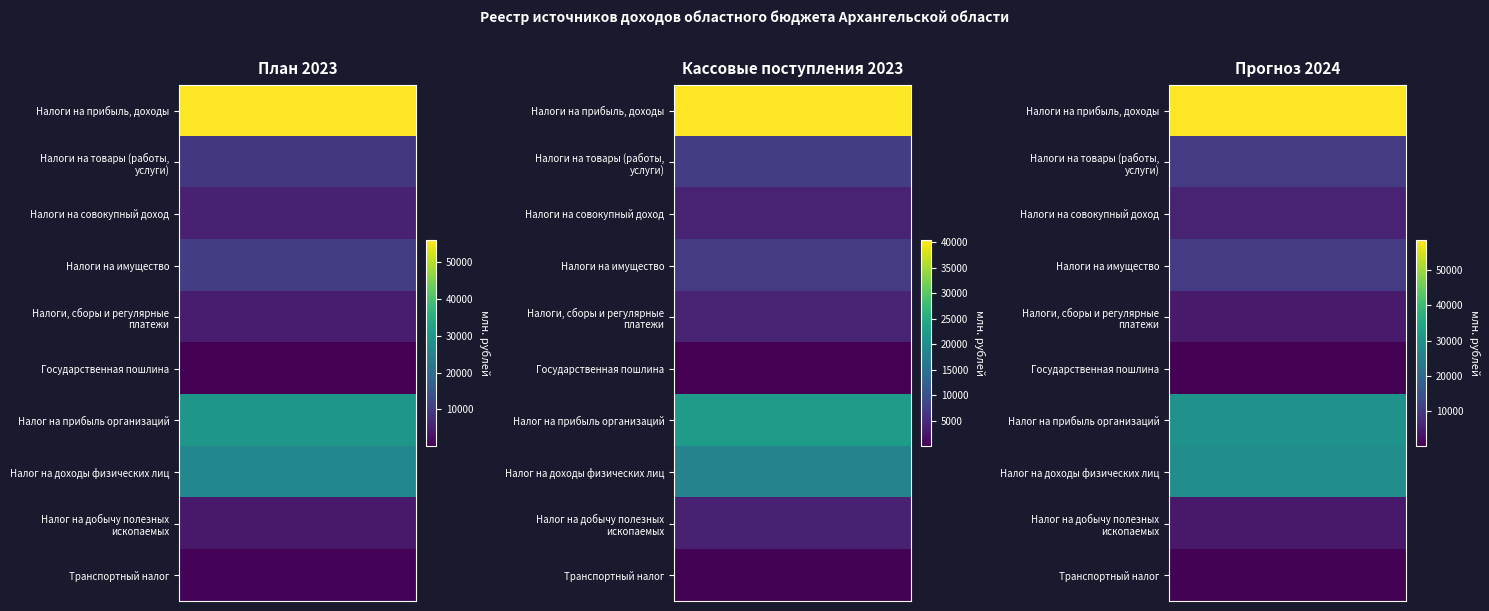

Is the value of Кассовые поступления 2023 at Налоги на прибыль, доходы greater than the value of Прогноз 2024 at Транспортный налог?

Yes